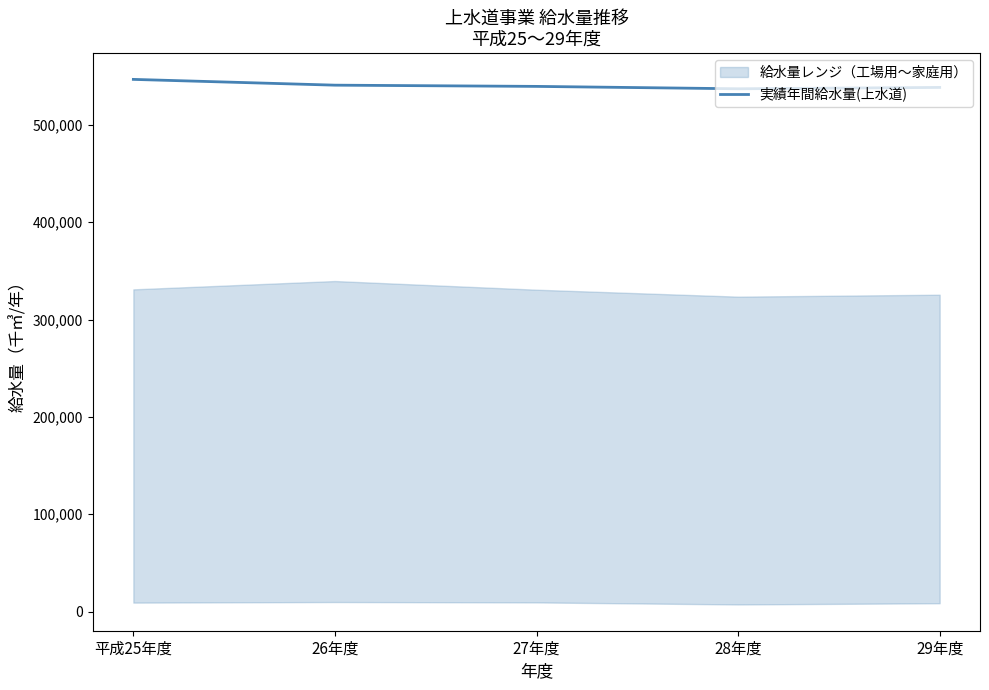

What is the label of the 3rd point from the left?

27年度